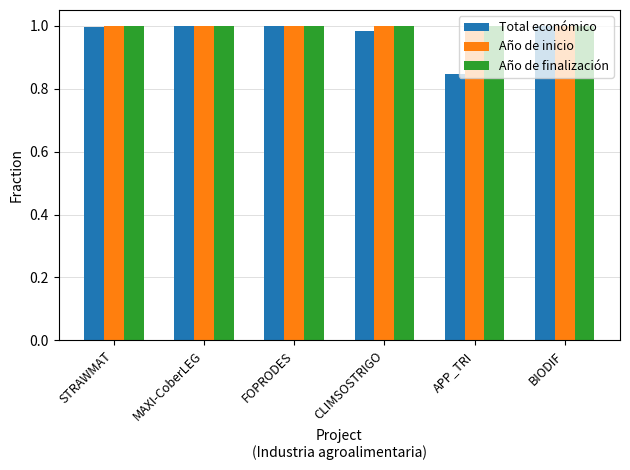

What is the sum of all Año de finalización values?

6.0